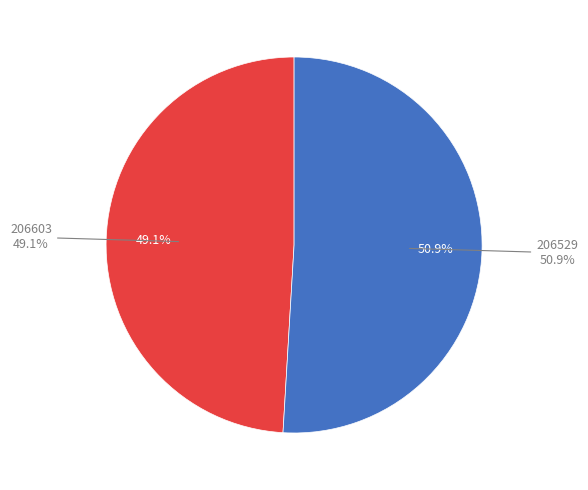

What is the largest slice in the pie chart?

206529